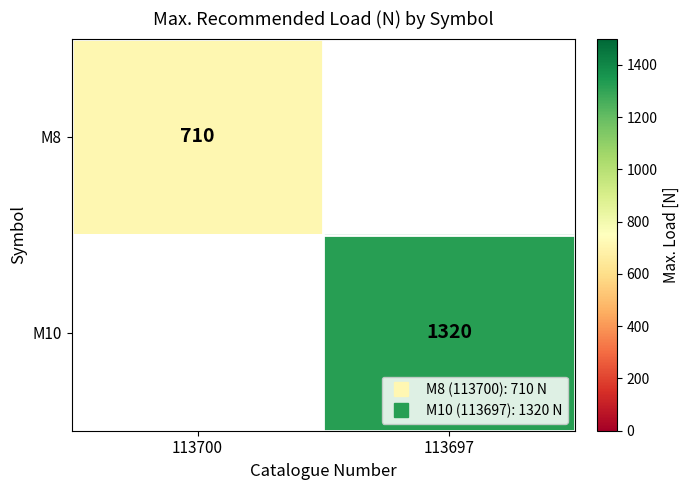

Rank the categories by M10 value from highest to lowest.

113700, 113697